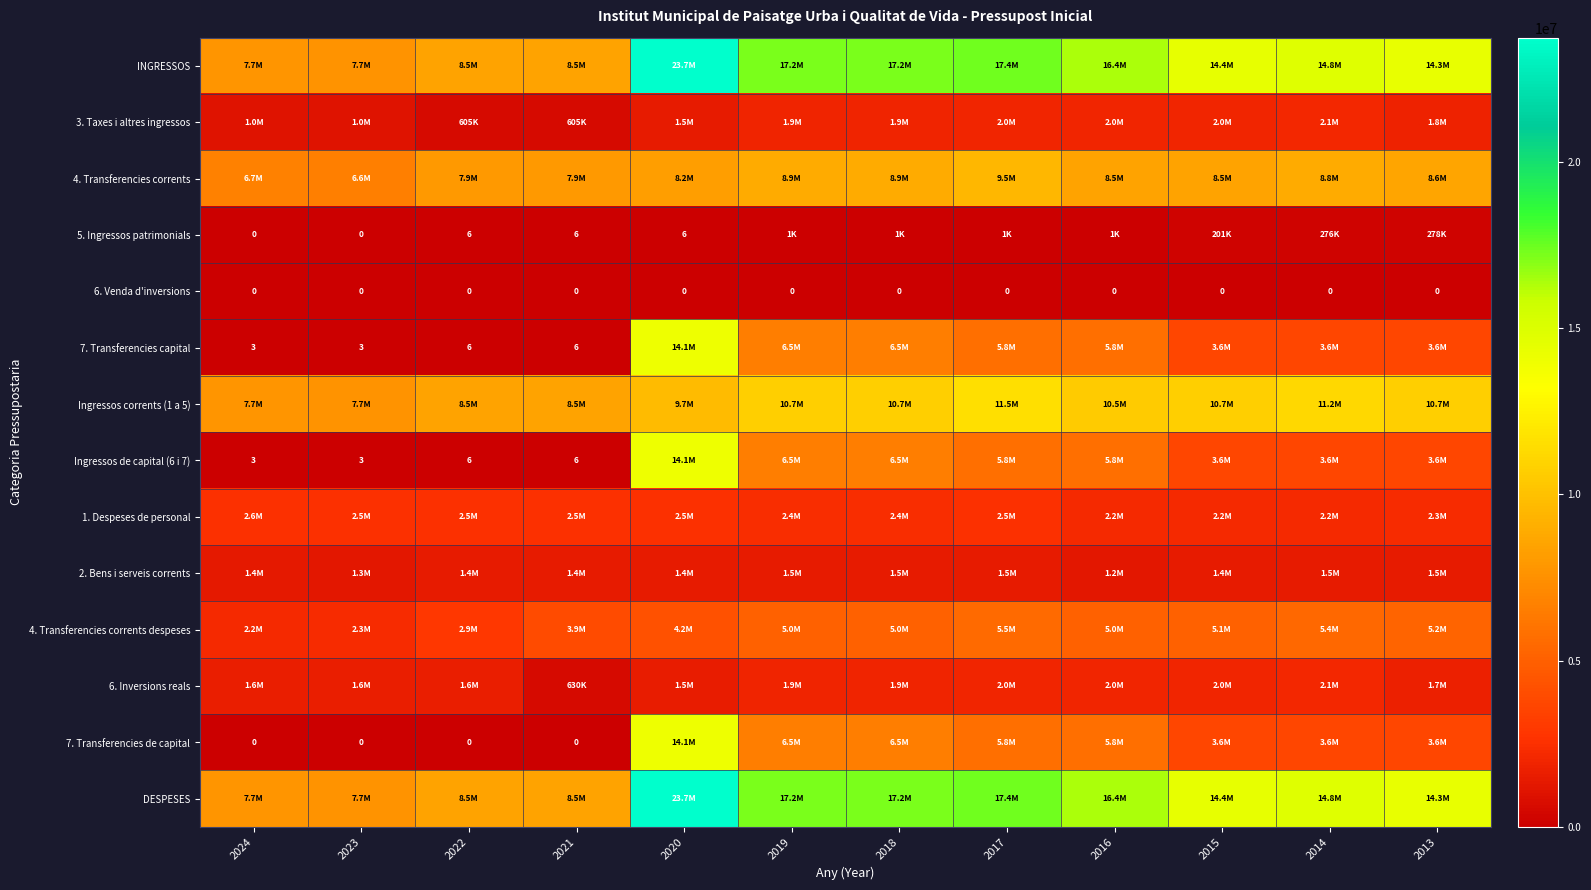

What is the sum of all Ingressos de capital (6 i 7) values?

49643563.0